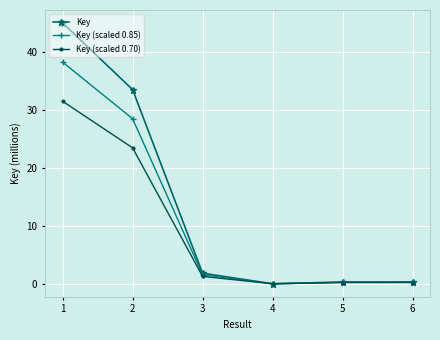

At 1, list the series in order from largest to smallest.

Key, Key (scaled 0.85), Key (scaled 0.70)